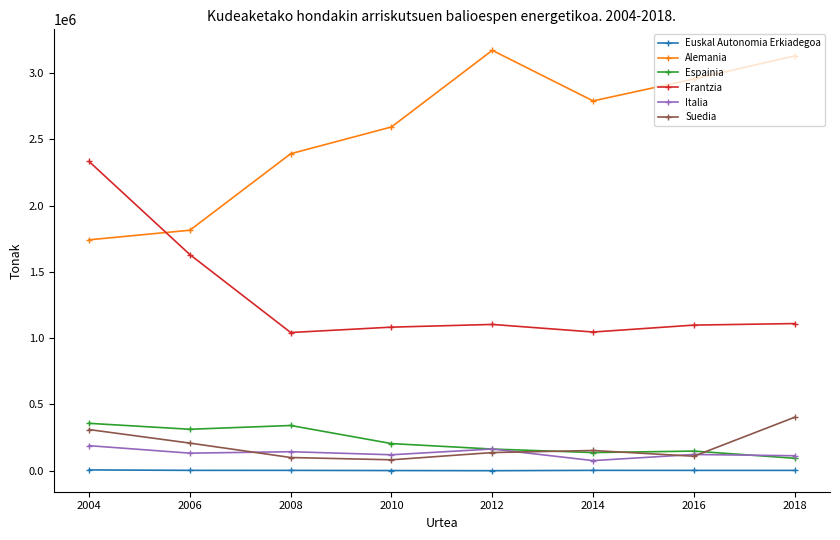

What is the minimum value for Alemania?

1741450.0